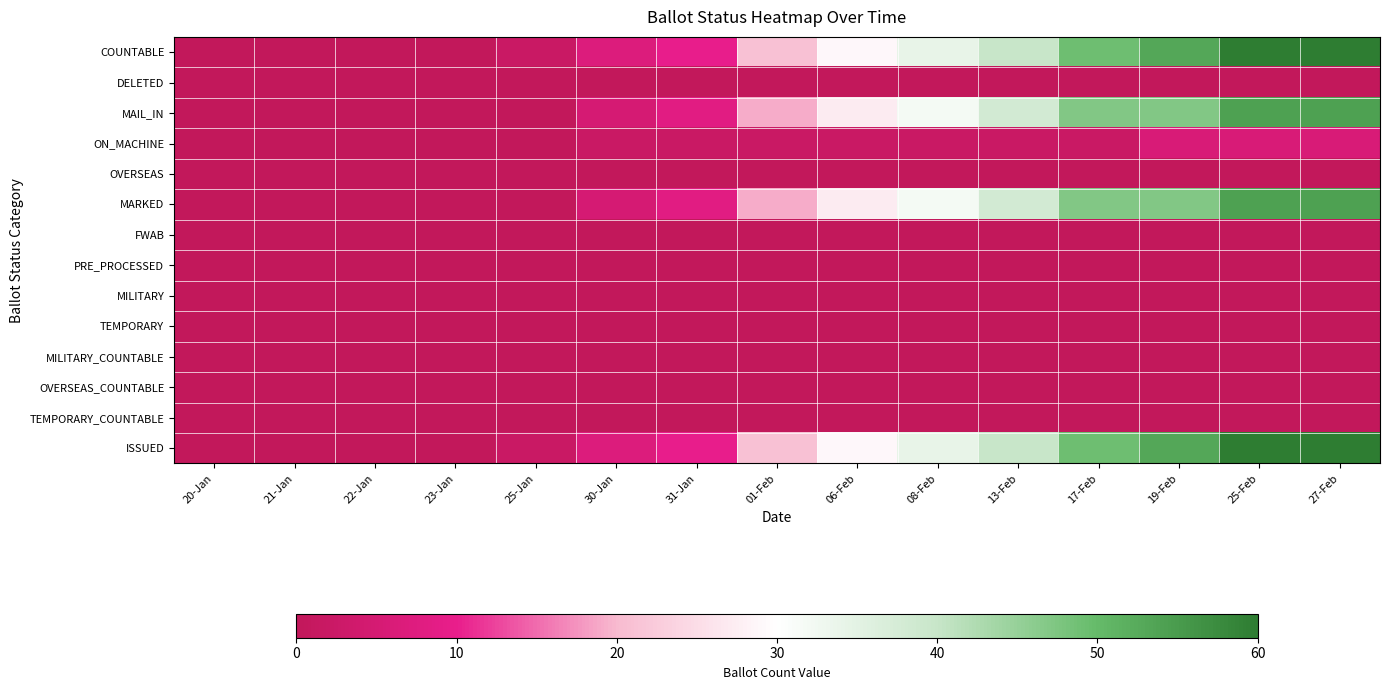

Is it true that ON_MACHINE equals 2 at 13-Feb?

True